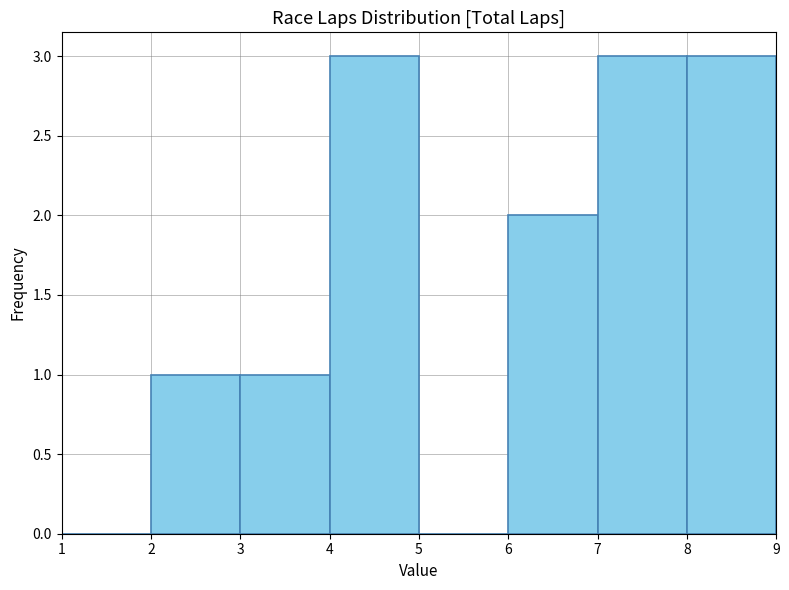

Reading left to right, transcribe this chart: for each bar, give the range it covers on the x-axis and its height. The values are not printed on the chart, so give them approximately, as read against the axis.

1 to 2: 0
2 to 3: 1
3 to 4: 1
4 to 5: 3
5 to 6: 0
6 to 7: 2
7 to 8: 3
8 to 9: 3